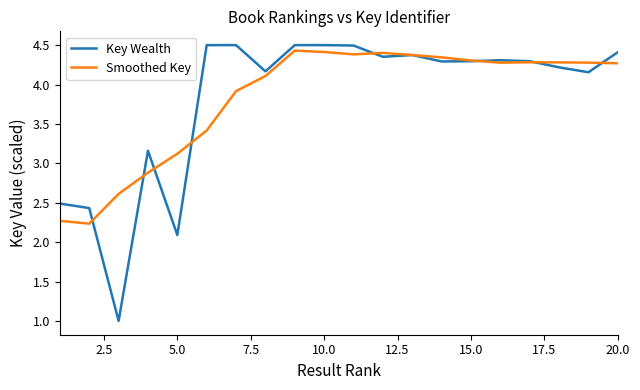

What is the smallest value displayed?

1.0